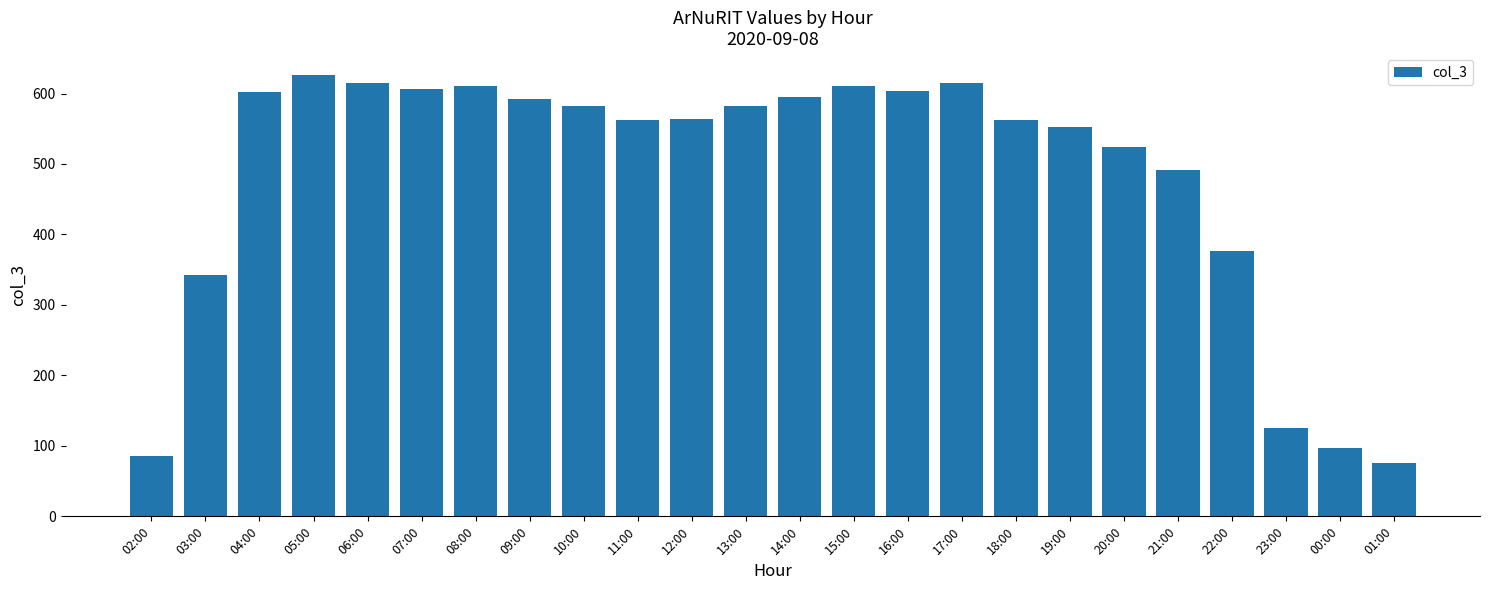

What is the label of the 18th bar from the left?

19:00